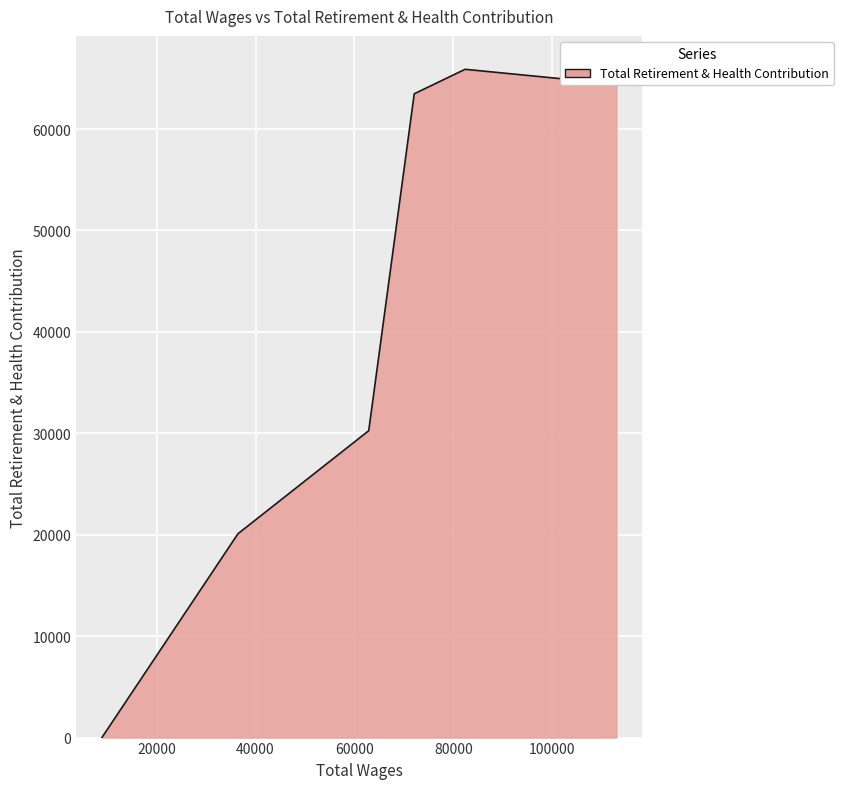

What is the average value?

40692